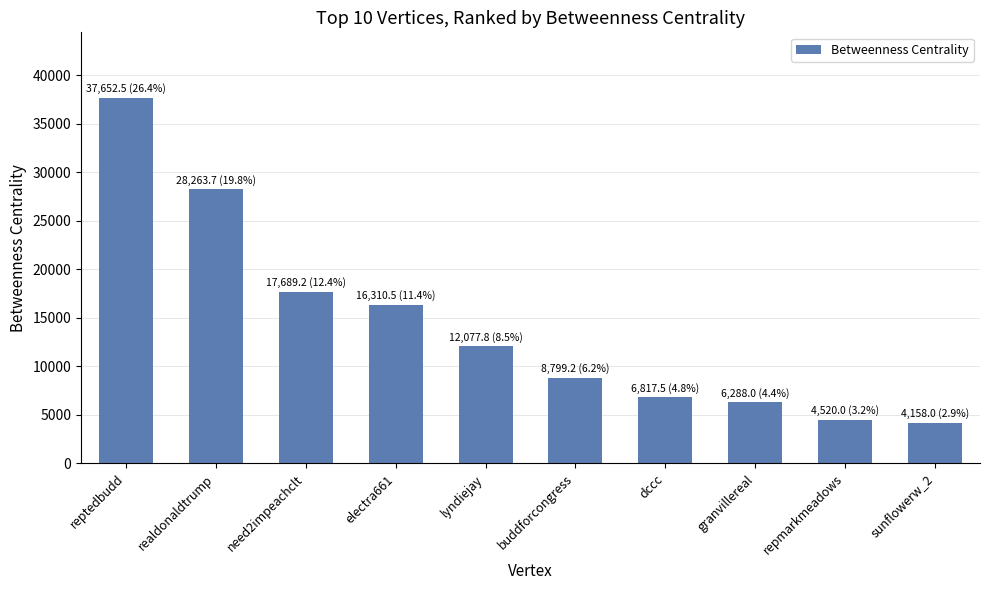

The value at electra661 is 29159.0. True or false?

False